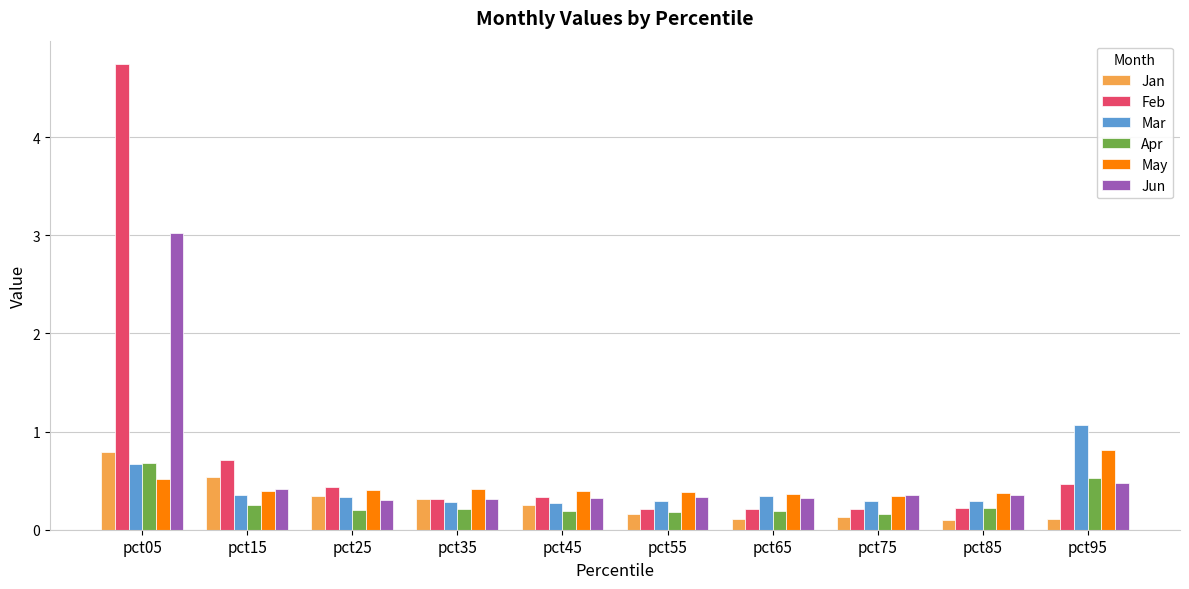

What is the difference between the Jun values at pct85 and pct15?

0.1